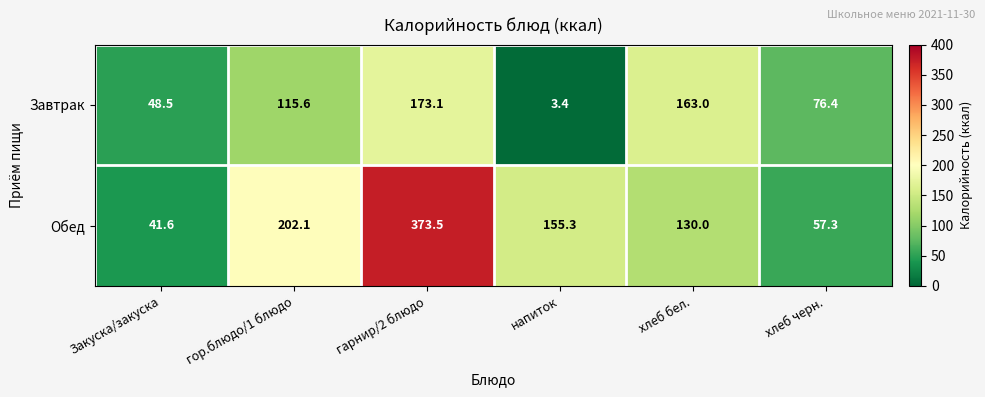

True or false: Завтрак has a value of 173.1 at гарнир/2 блюдо.

True